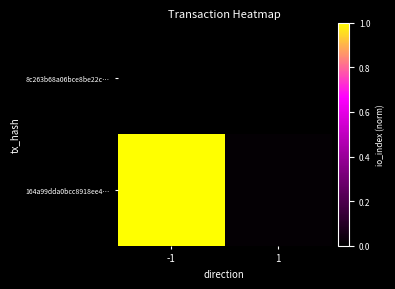

Which series has the largest total across all categories?

164a99dda0bcc8918ee4…